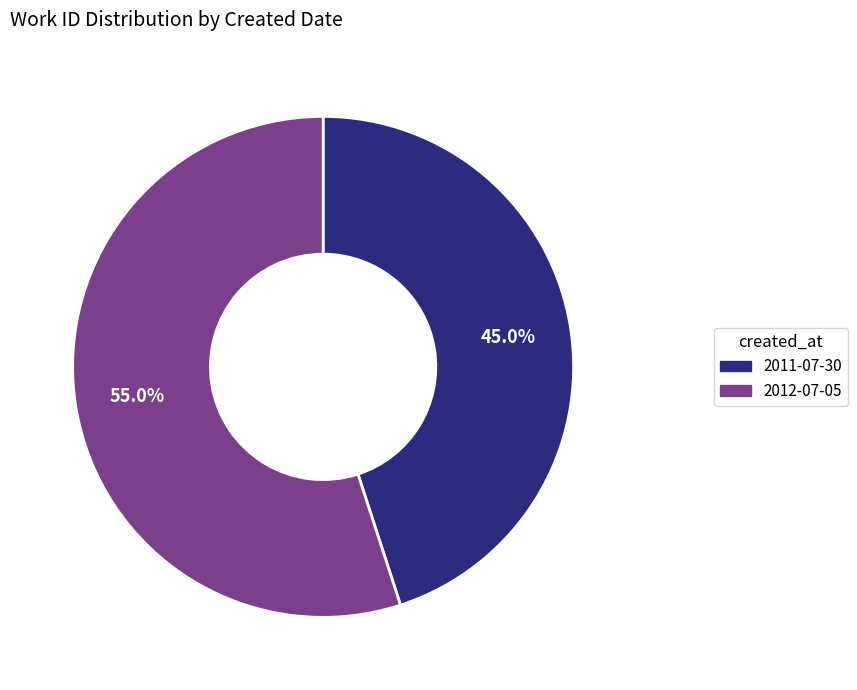

The 2011-07-30 slice represents 45% of the pie. True or false?

True